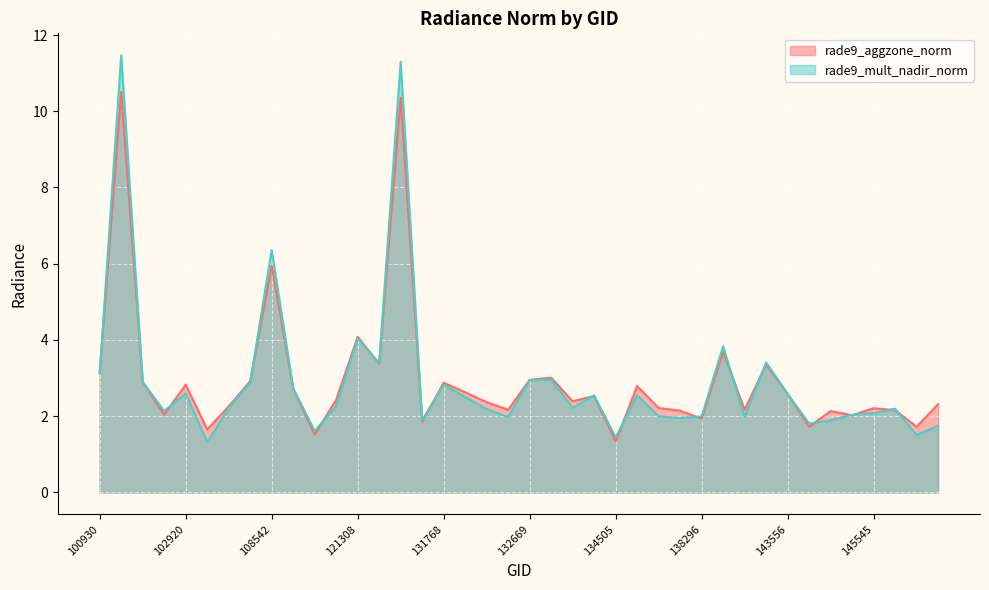

True or false: rade9_mult_nadir_norm has a value of 1.1 at 102920.

False